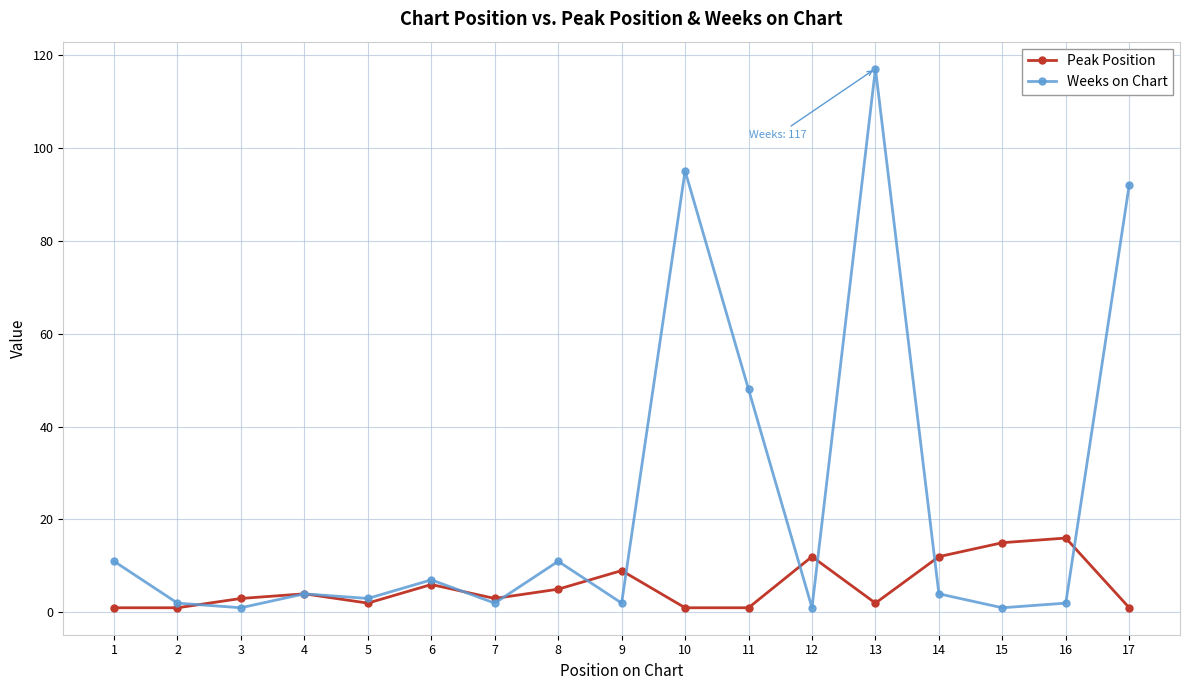

How many data points does each series have?

17